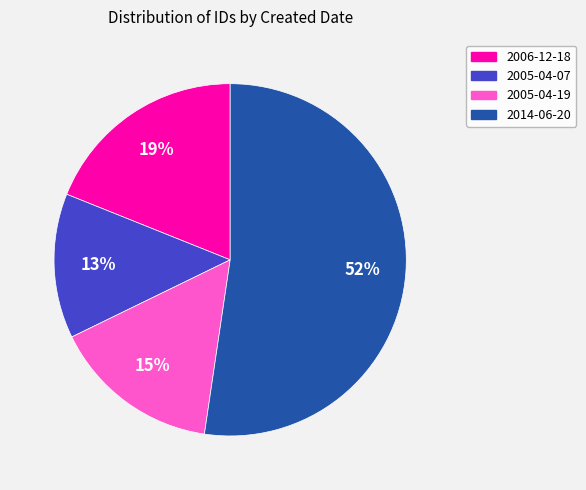

Between 2006-12-18 and 2014-06-20, which is larger?

2014-06-20